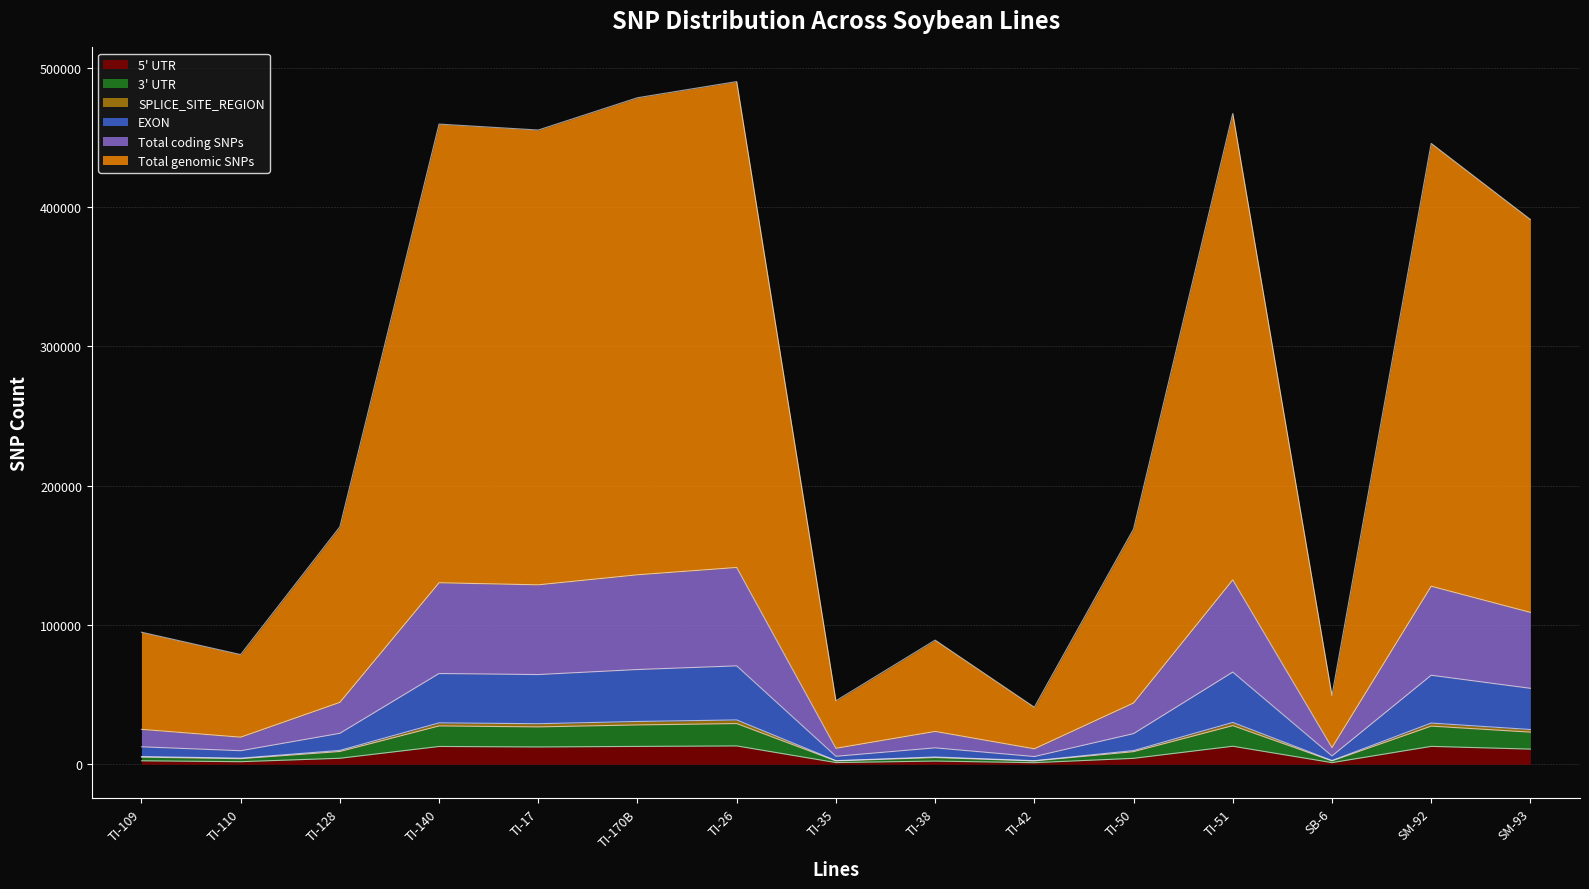

How many values in the 3' UTR series exceed 22223?

7